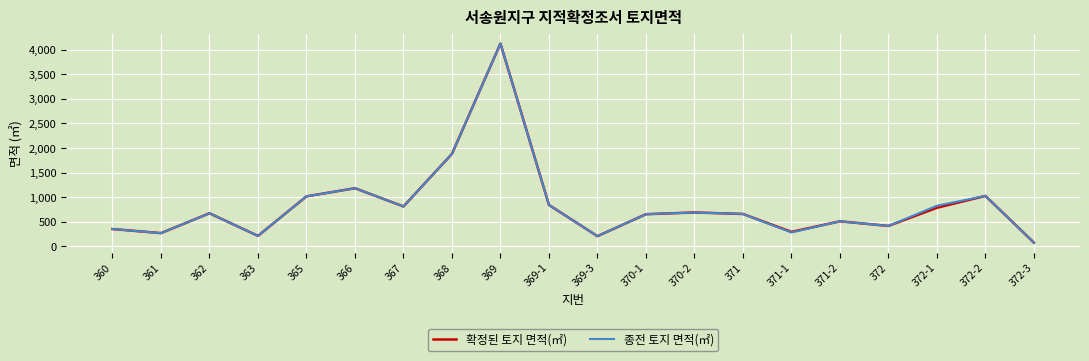

Which label corresponds to the largest value in the chart?

369